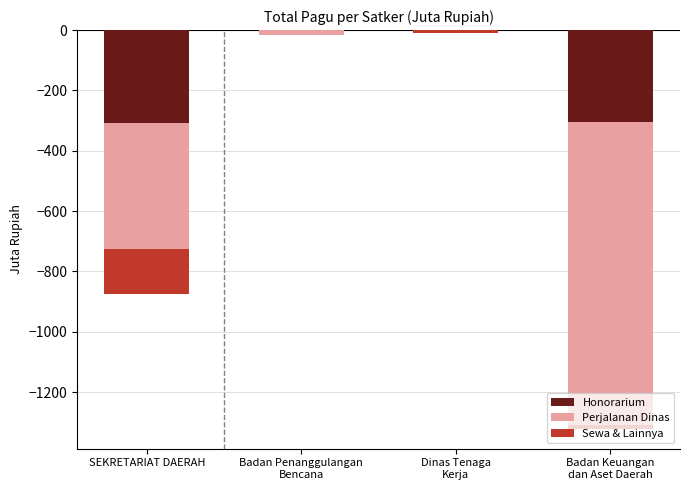

What is the difference between the maximum and minimum values in the Perjalanan Dinas series?

1004.6